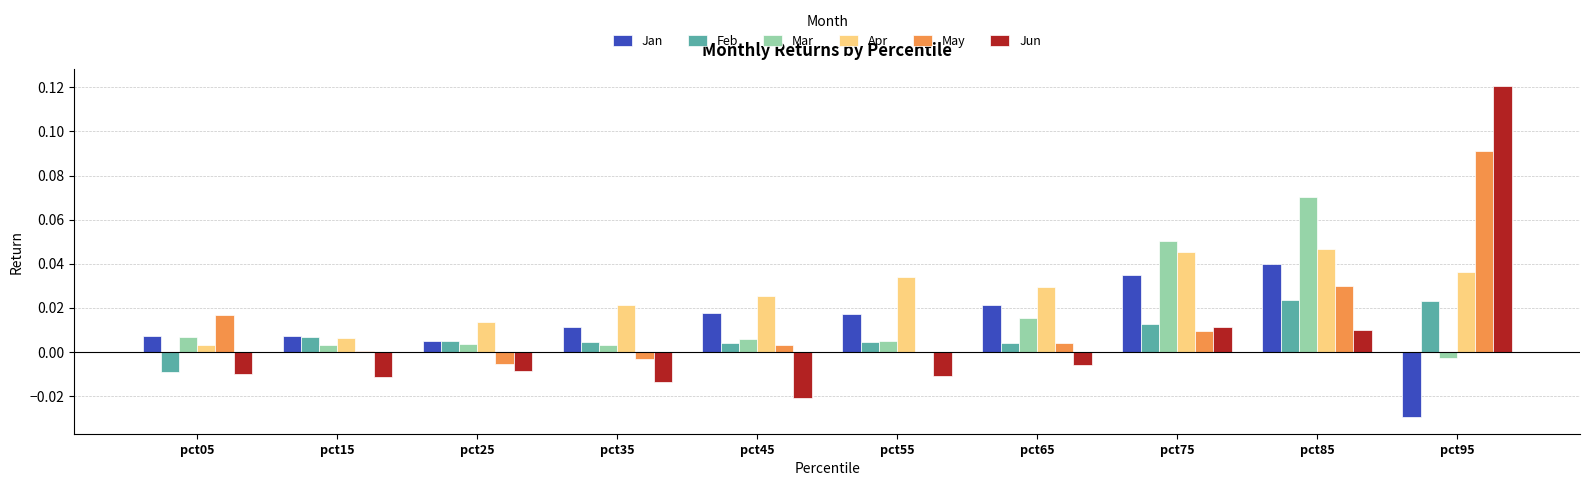

Which series has the largest total across all categories?

Apr